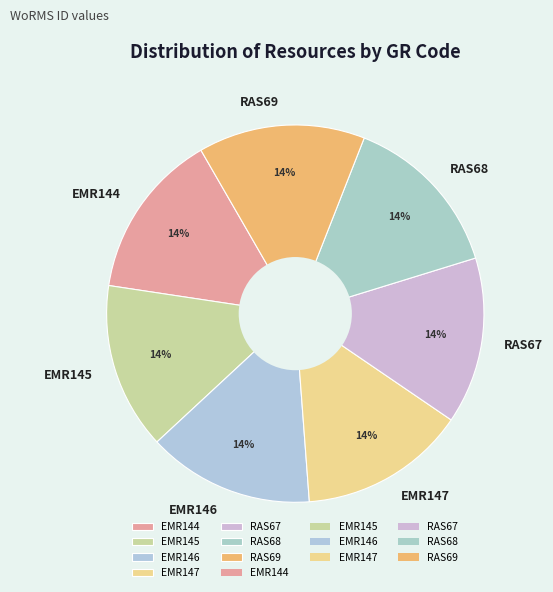

Does EMR146 represent more than half of the total?

No